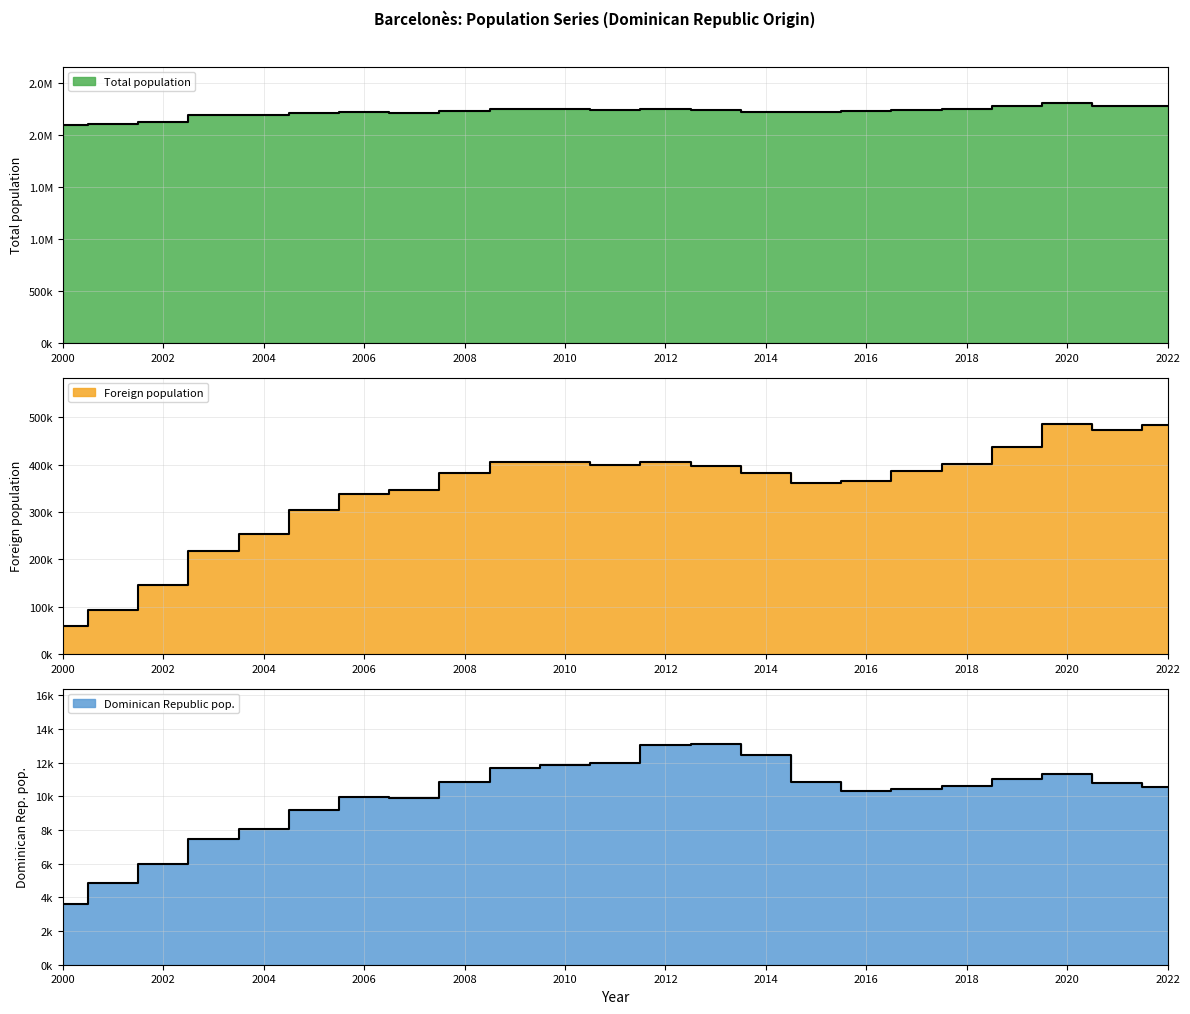

What is the difference between the Dominican Republic pop. values at 2019 and 2008?

162